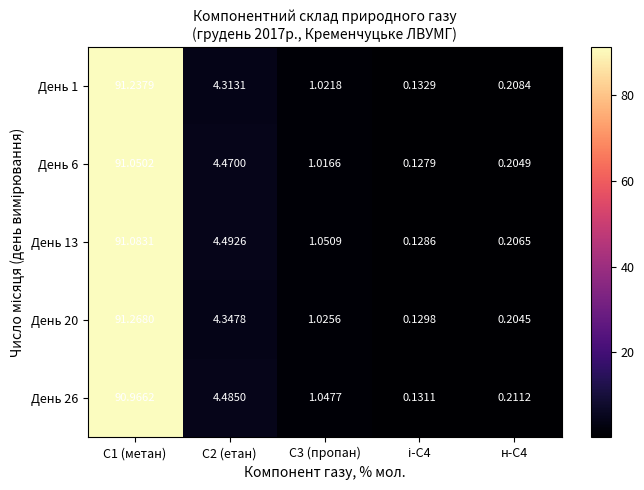

Is the value of День 1 at С3 (пропан) greater than the value of День 6 at С2 (етан)?

No